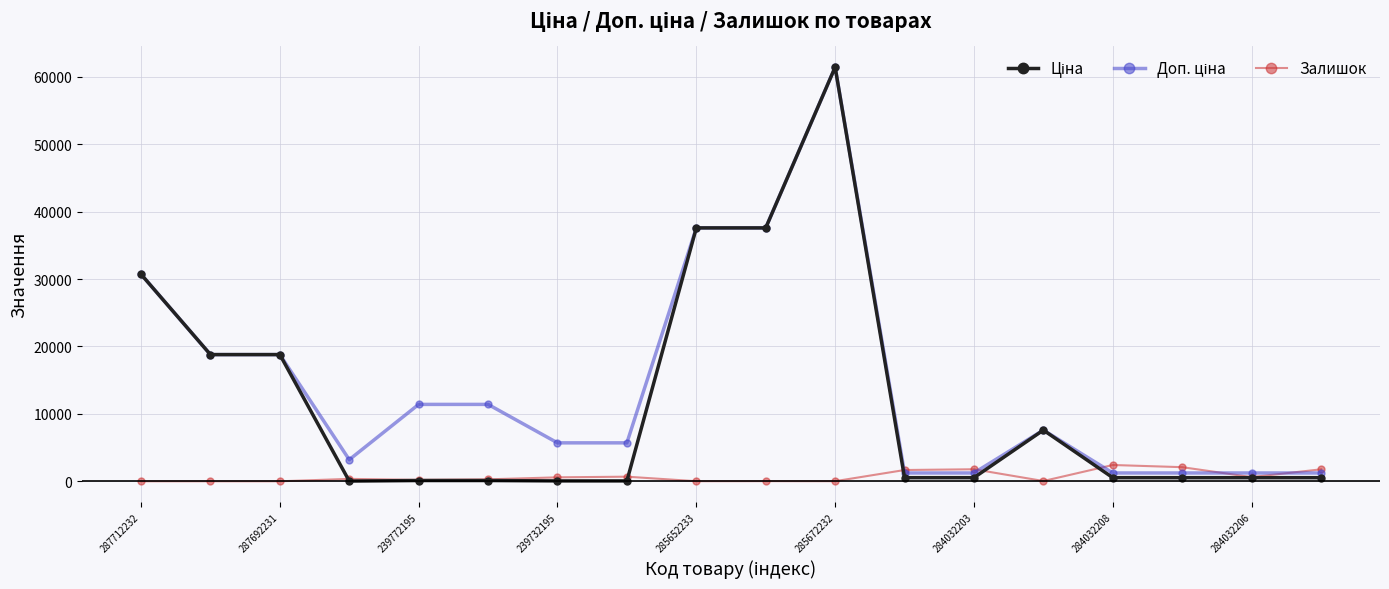

What is the value of the Залишок point at the 16th from the left?

2096.0